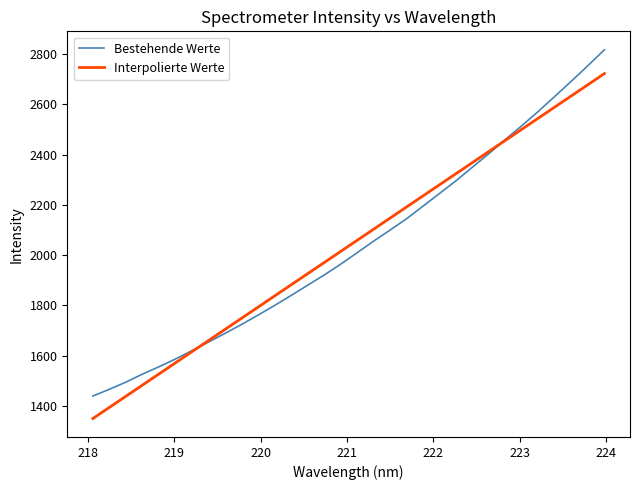

What is the difference between the second highest and second lowest values in the Interpolierte Werte series?

1284.6